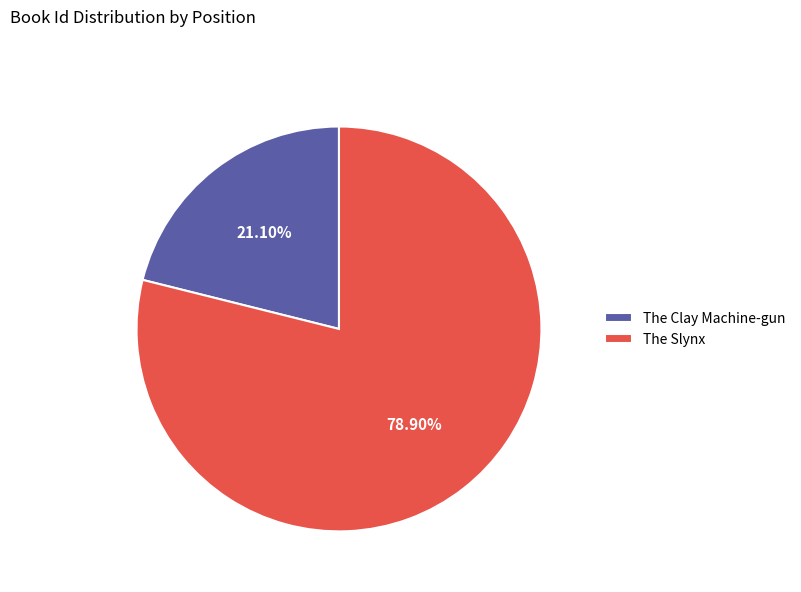

Count the number of slices in the pie.

2